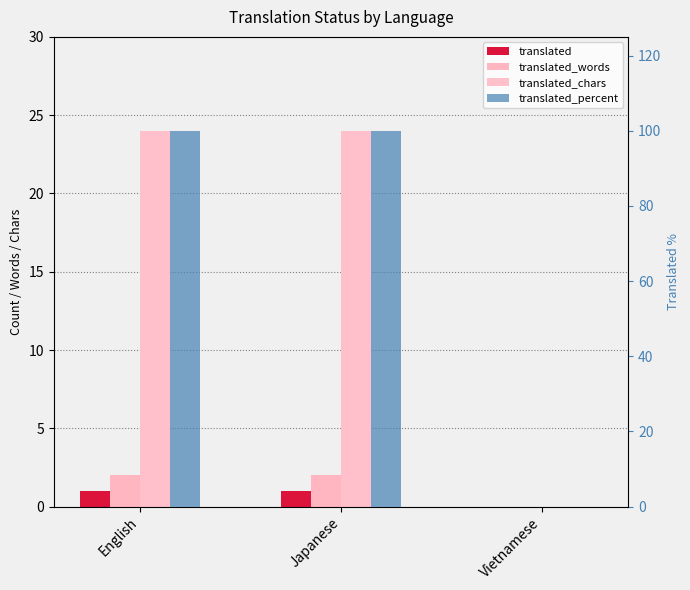

What is the value of the translated_words bar at the 2nd from the left?

2